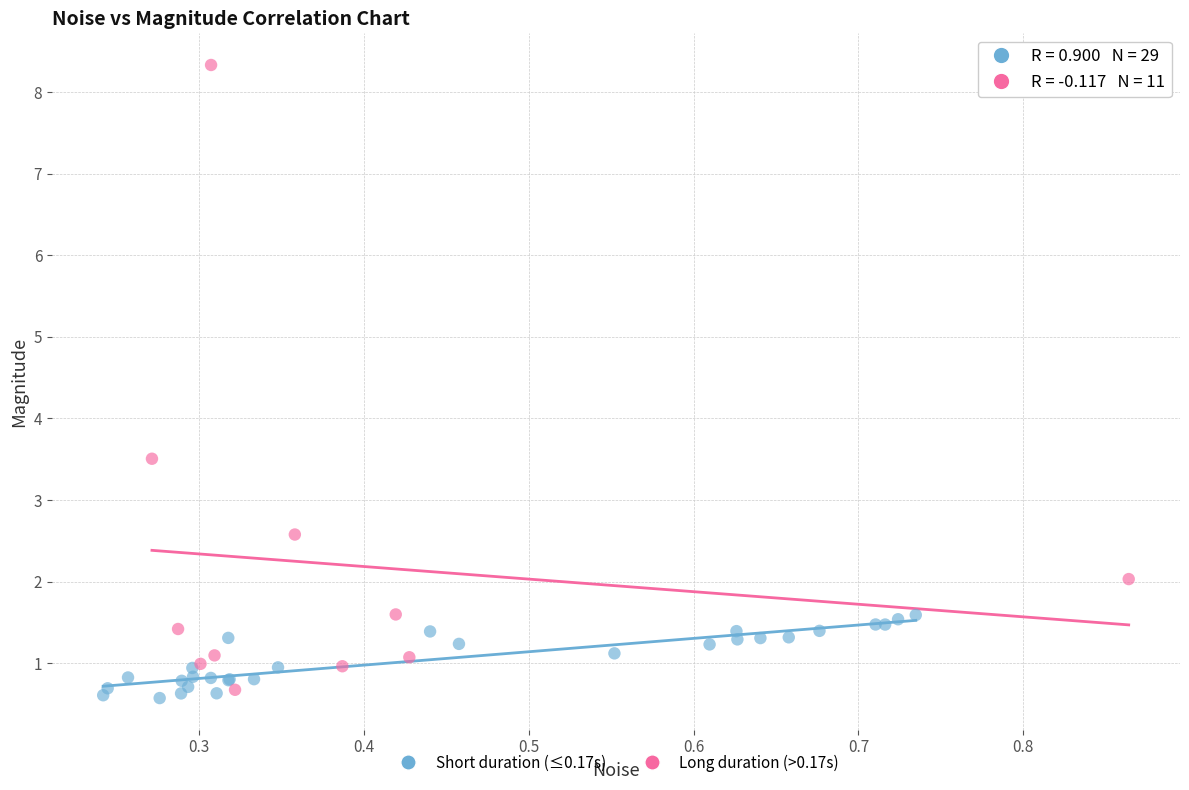

Which series has the widest spread of Y values?

Long duration (>0.17s)